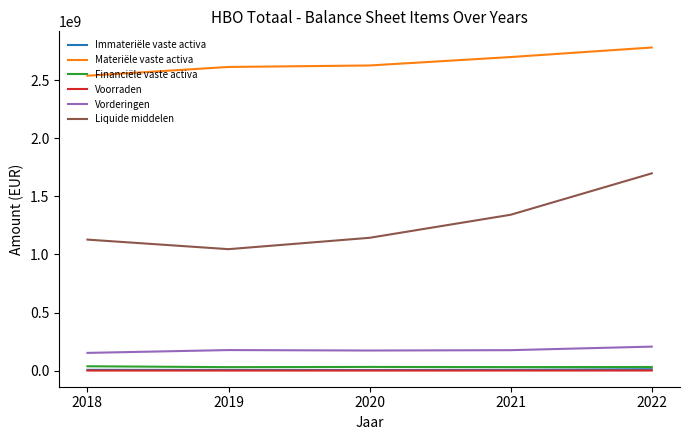

Which series has the largest range (max minus min)?

Liquide middelen